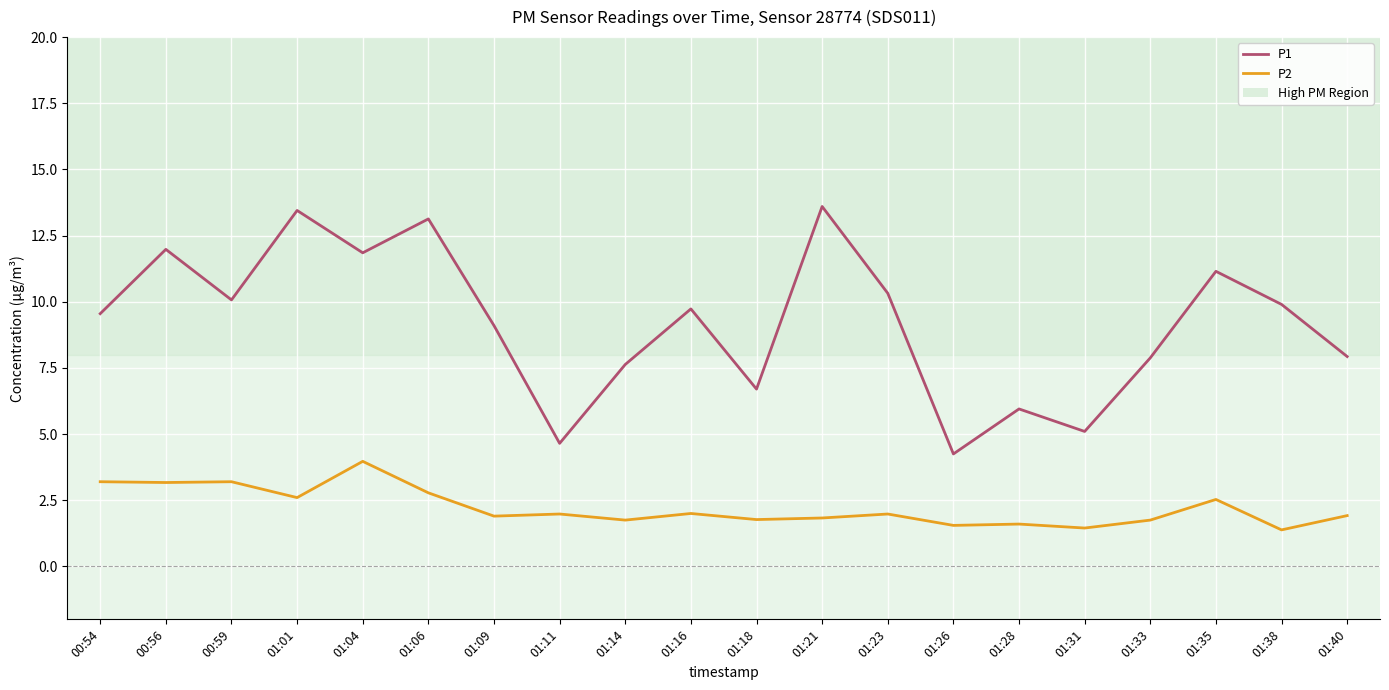

True or false: P2 and P1 cross at least once.

False